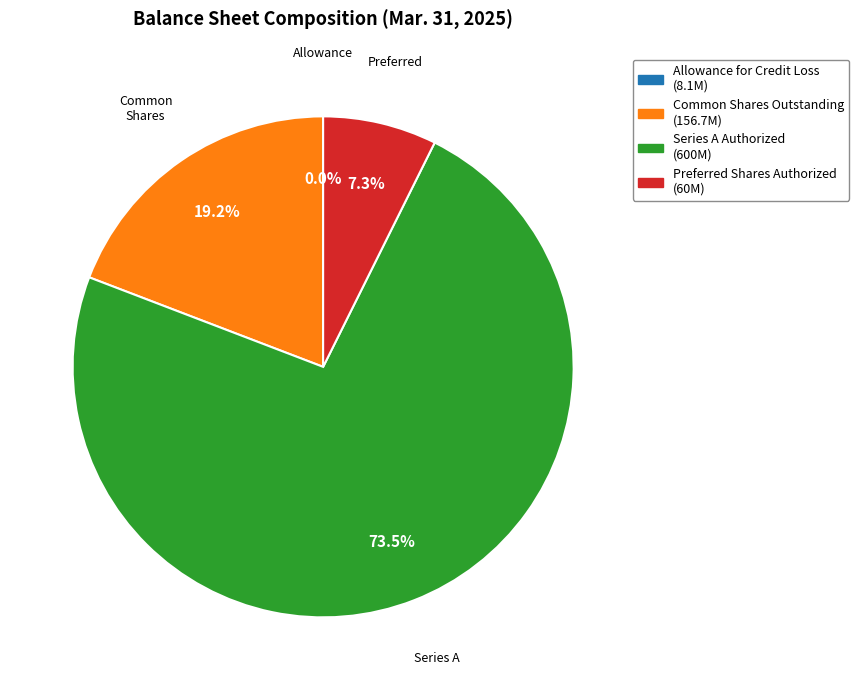

Count the number of slices in the pie.

4